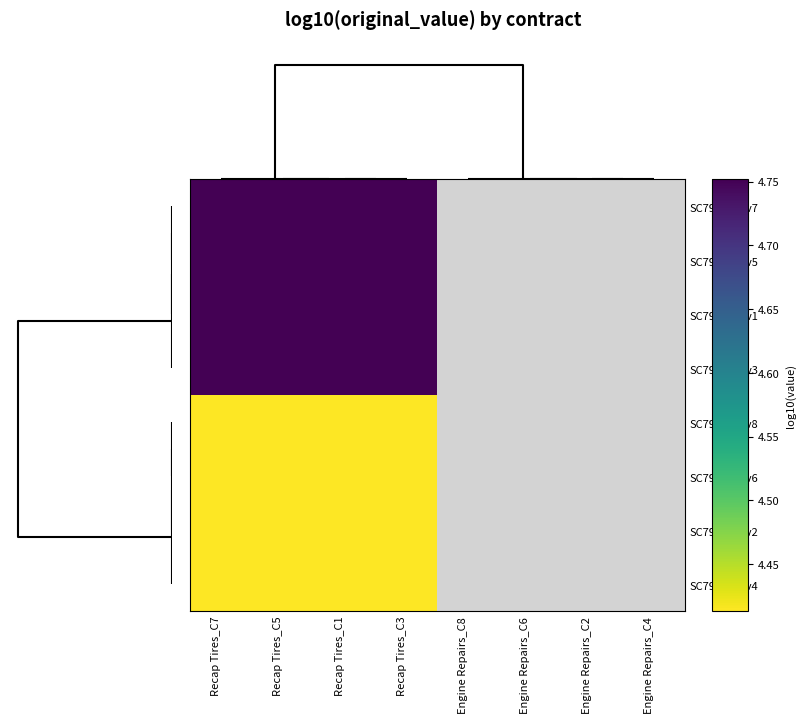

Rank the series by their average value, from highest to lowest.

SC791234_v7, SC791234_v5, SC791234_v1, SC791234_v3, SC793853_v8, SC793853_v6, SC793853_v2, SC793853_v4